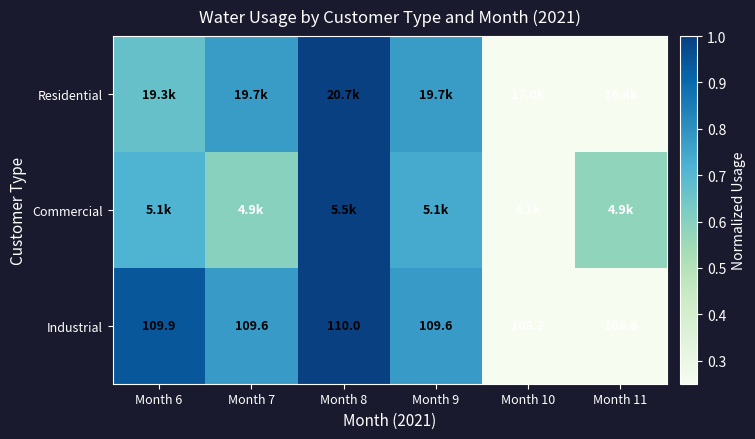

How many values in the Industrial series exceed 109?

4